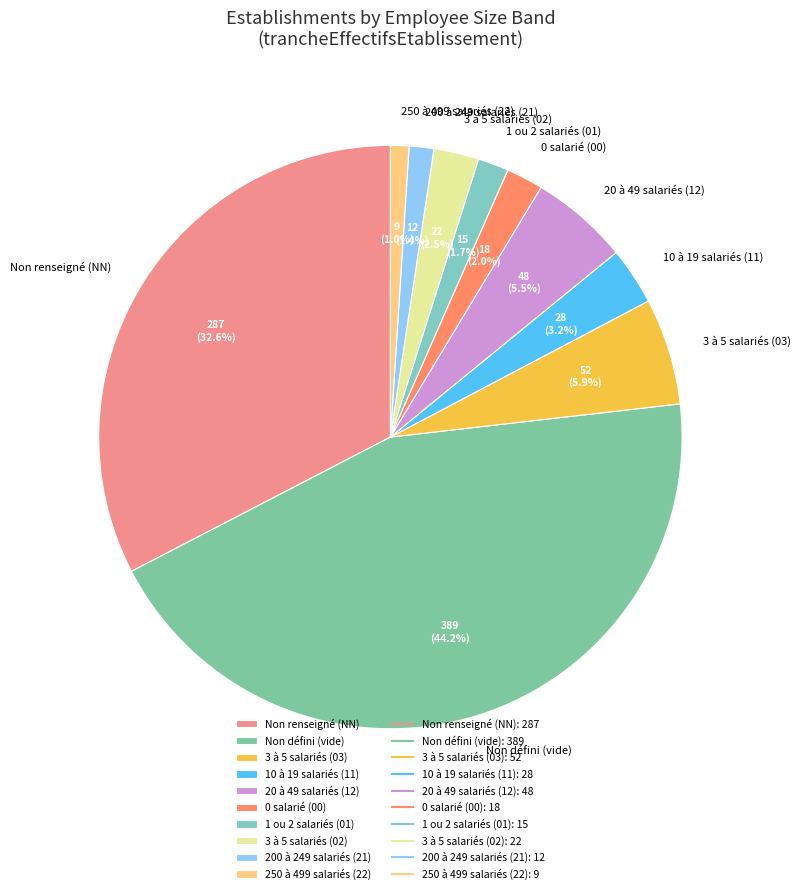

Which category has the biggest portion of the pie?

Non défini (vide)